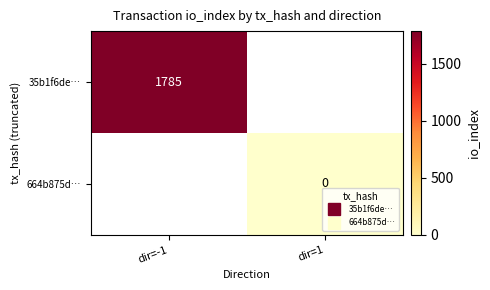

List the series in order of their overall mean, highest first.

35b1f6de…, 664b875d…